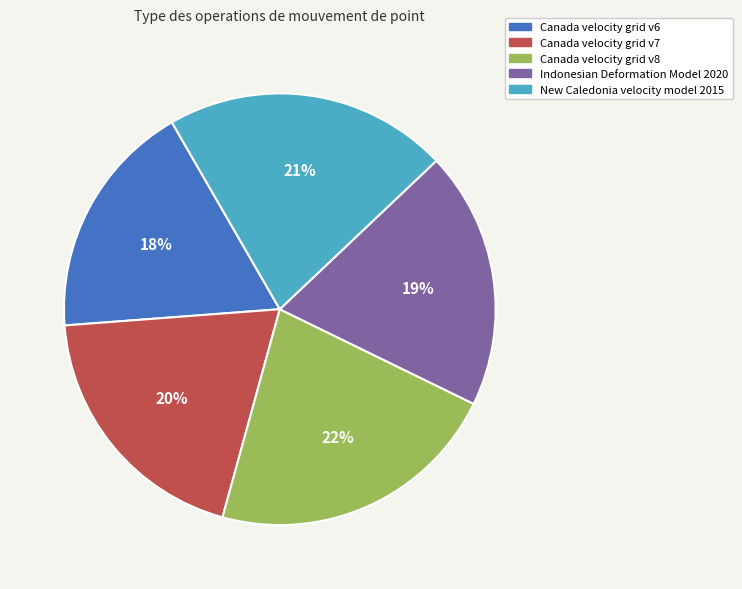

Is it true that Indonesian Deformation Model 2020 is 28% of the pie?

False